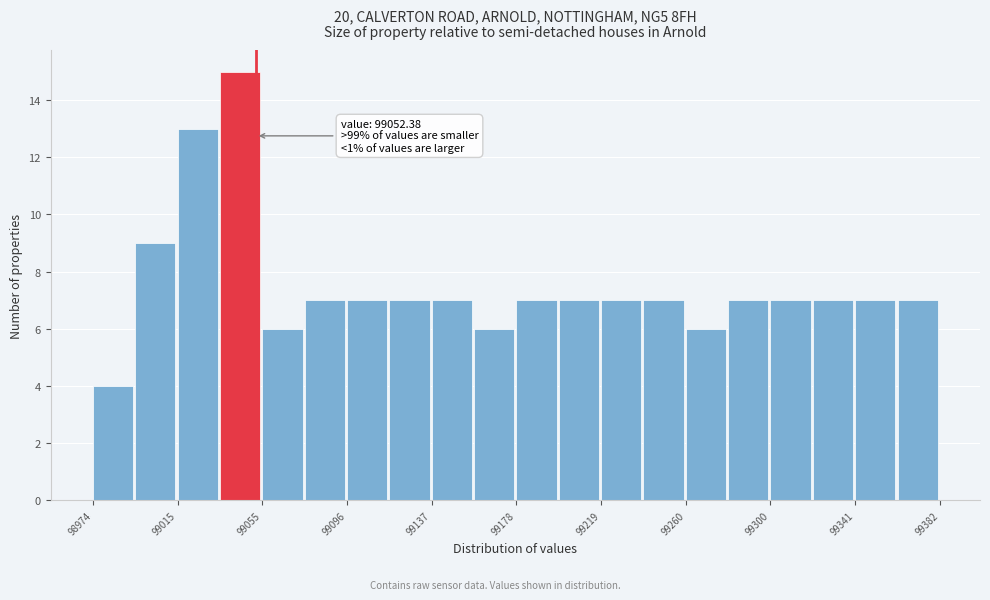

Which range on the x-axis has the tallest bar?

99035 to 99055